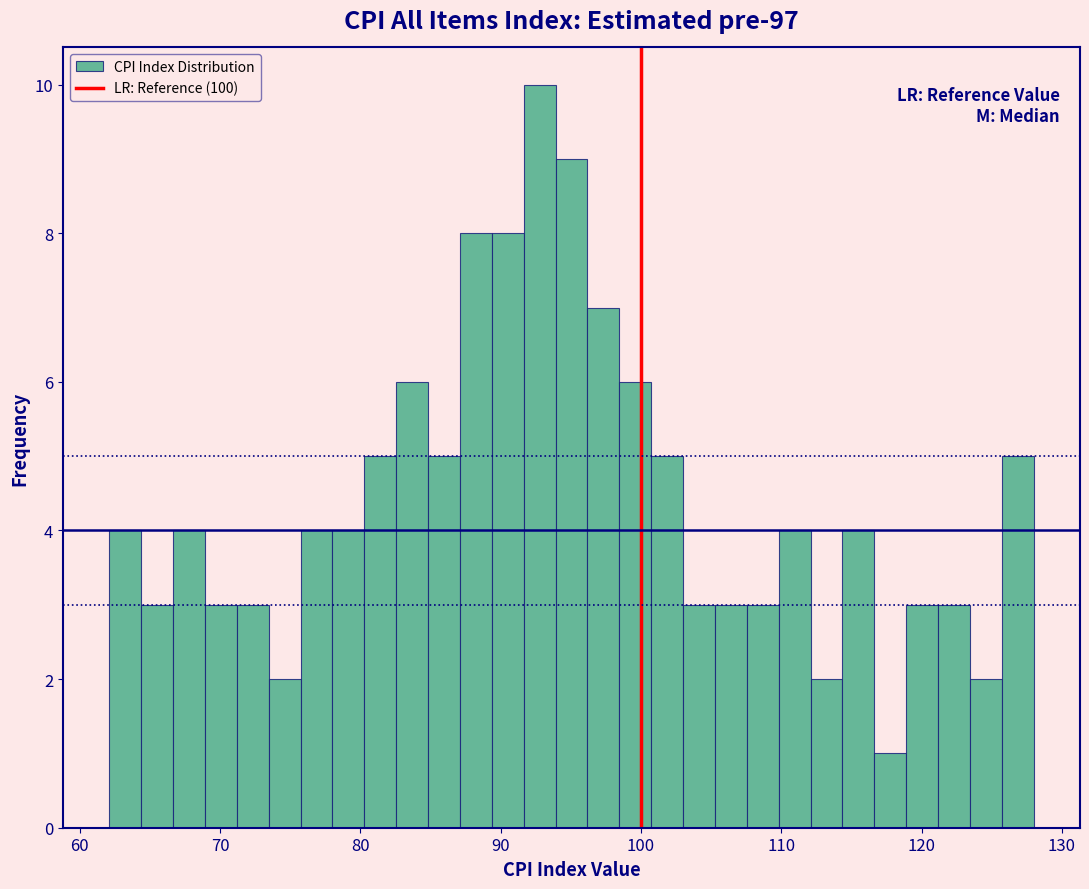

Read against the x-axis, roughly where is the centre of the tallest bar?

93